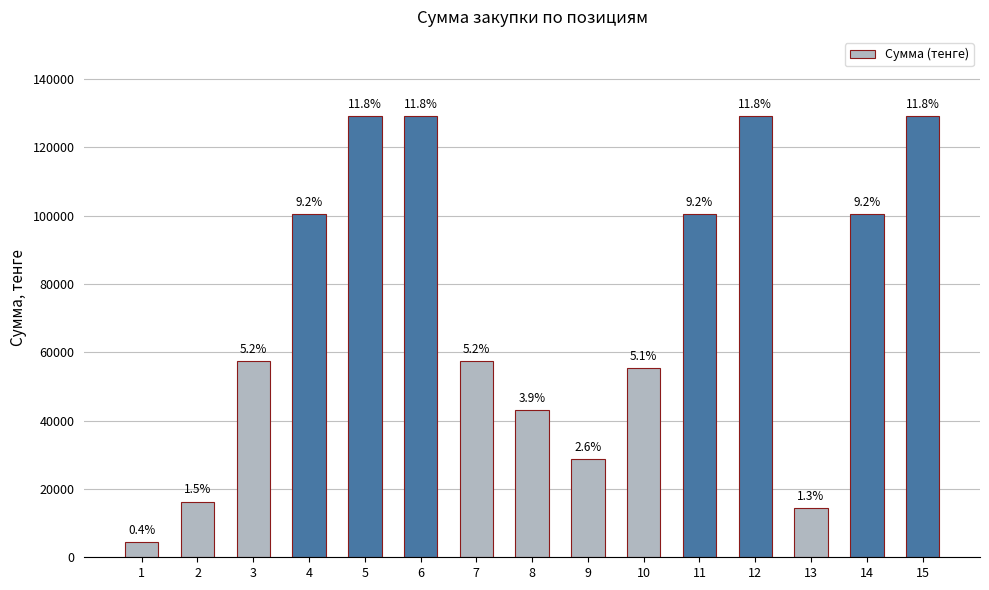

At which label does the data first exceed 57384?

4